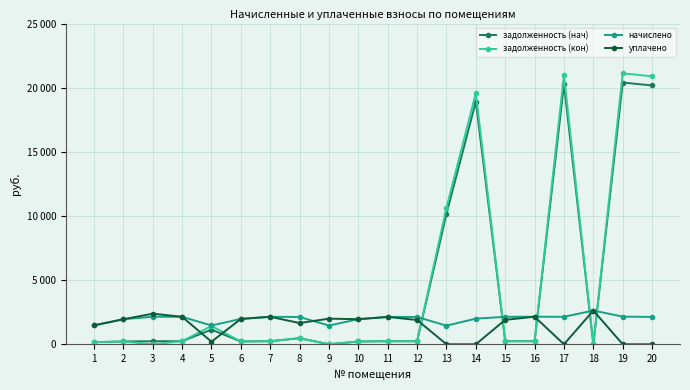

True or false: задолженность (кон) has more than 1 interior local peaks.

True